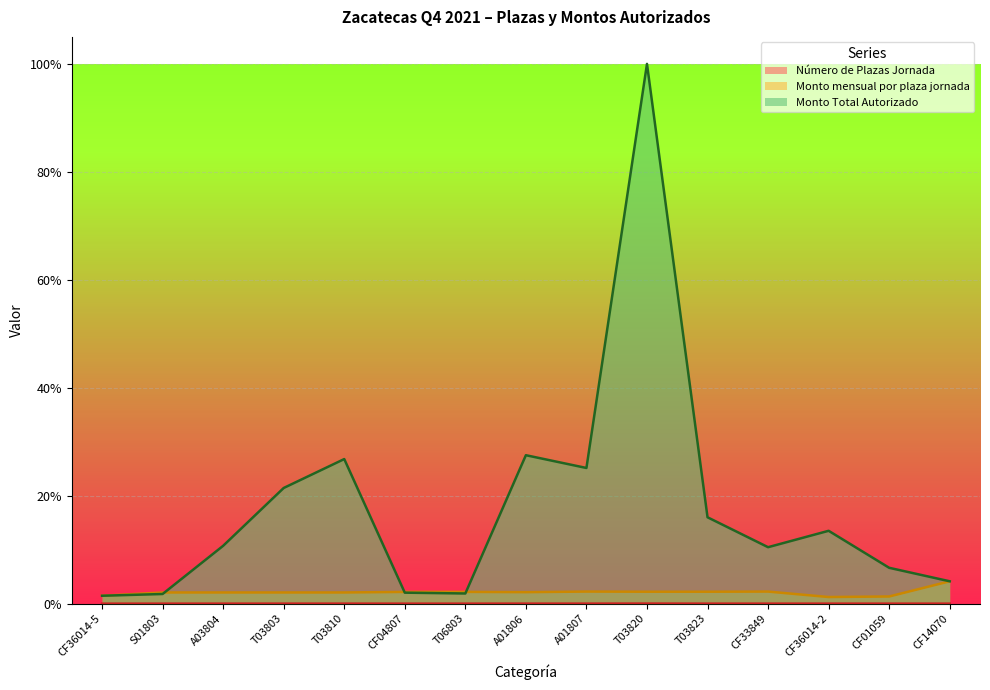

Is the value of Monto mensual por plaza jornada at CF14070 greater than the value of Monto Total Autorizado at S01803?

Yes